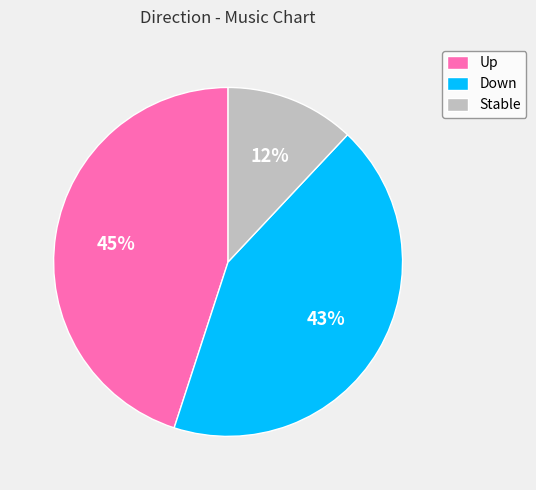

Is it true that Stable is 12% of the pie?

True